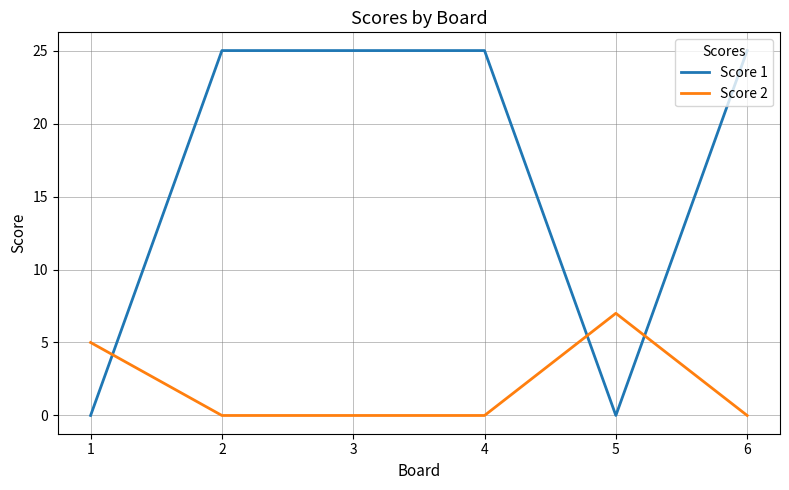

The value of Score 1 at 5 is 0. True or false?

True